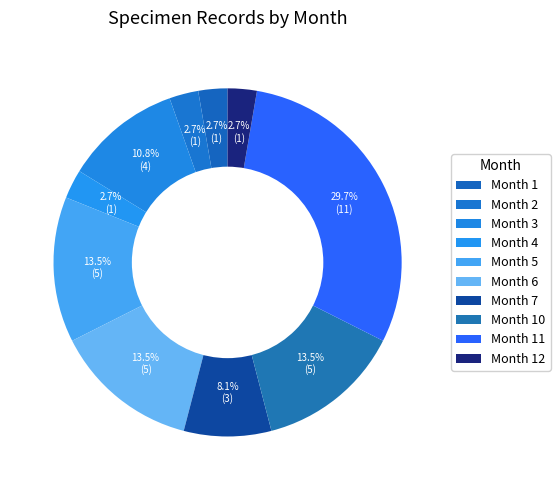

What is the smallest slice in the pie chart?

2